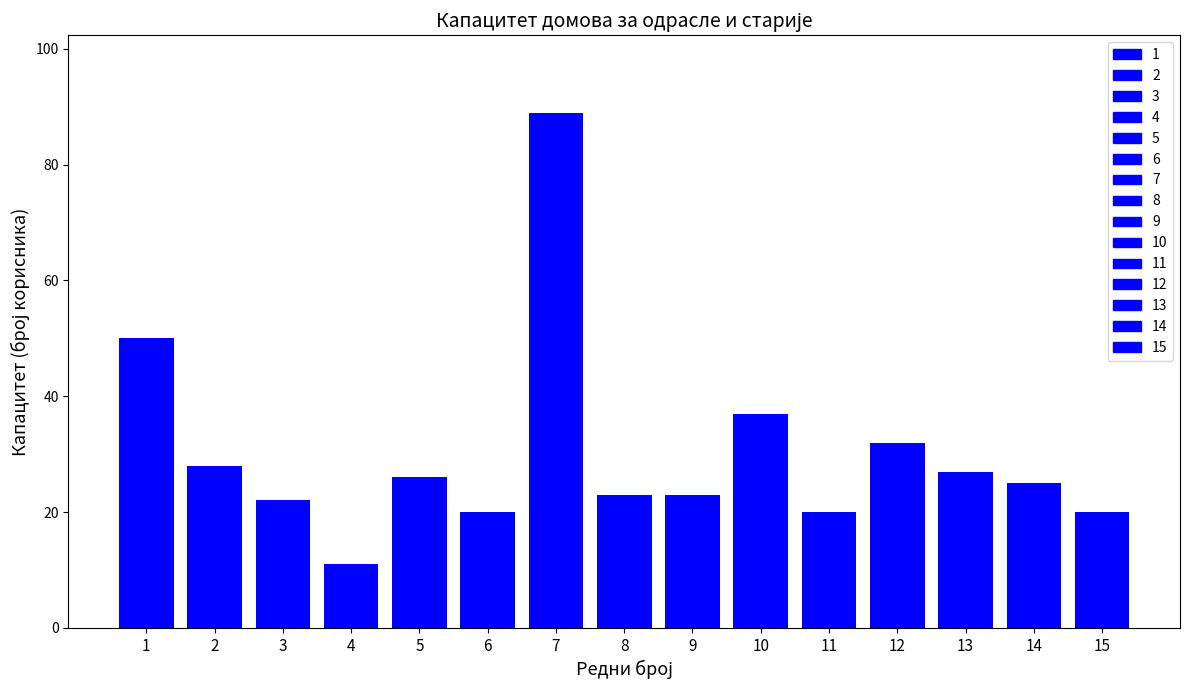

What is the ratio of the value at 15 to the value at 14?

0.8